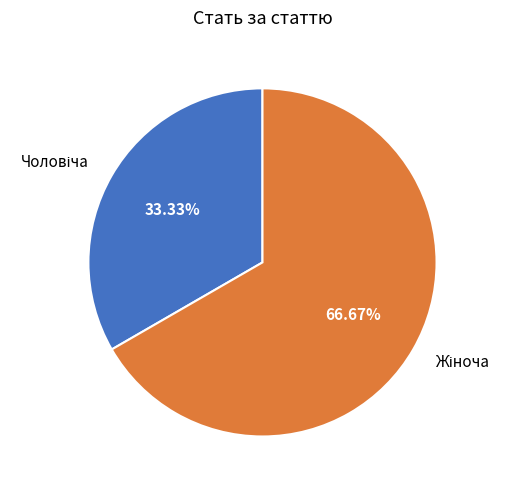

Is there any slice that represents more than half of the pie?

Yes